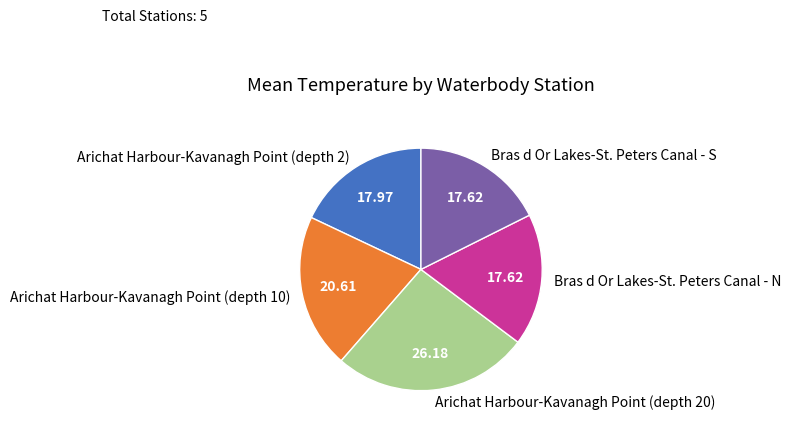

How many segments does this pie chart have?

5